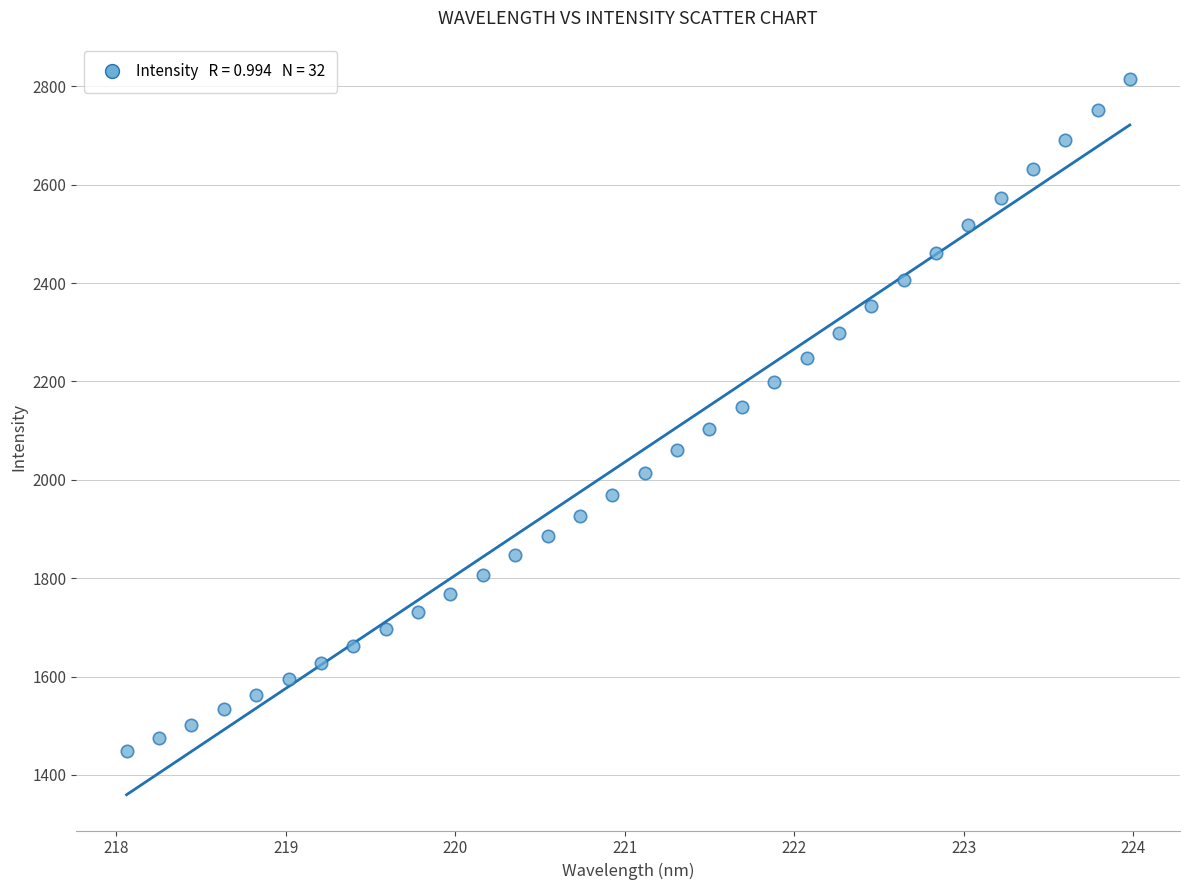

What is the range of Y values (max minus min)?

1366.8